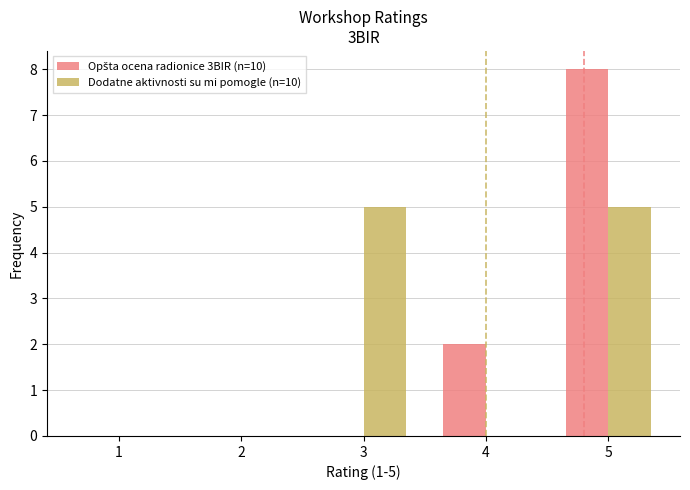

True or false: Dodatne aktivnosti su mi pomogle (n=10) has a value of 5 at 5.

True